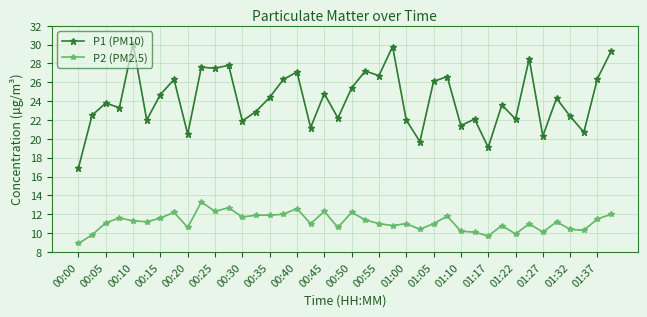

True or false: P2 (PM2.5) and P1 (PM10) intersect in this chart.

False